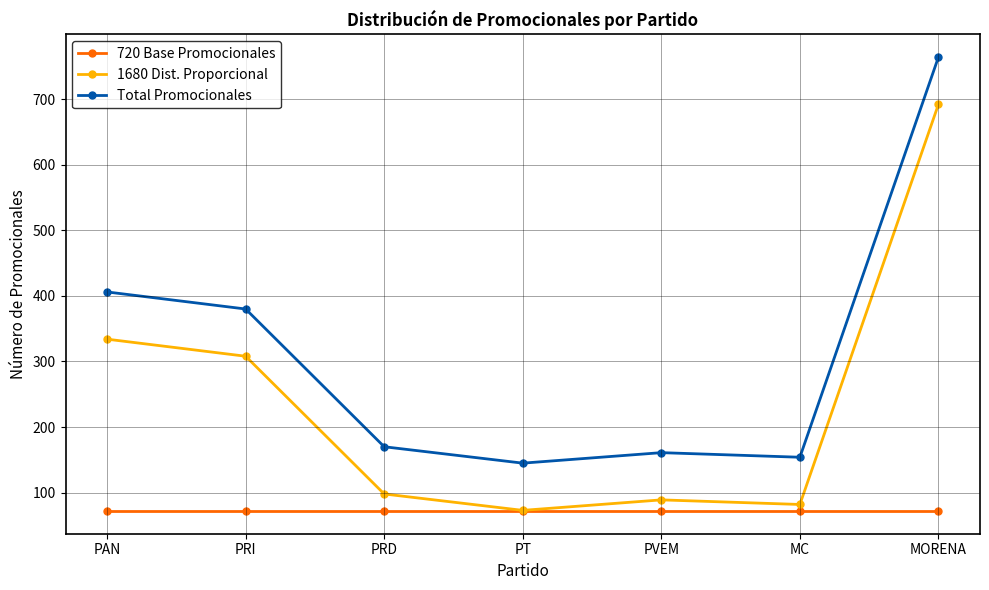

What is the value of the 720 Base Promocionales point at the 7th from the left?

72